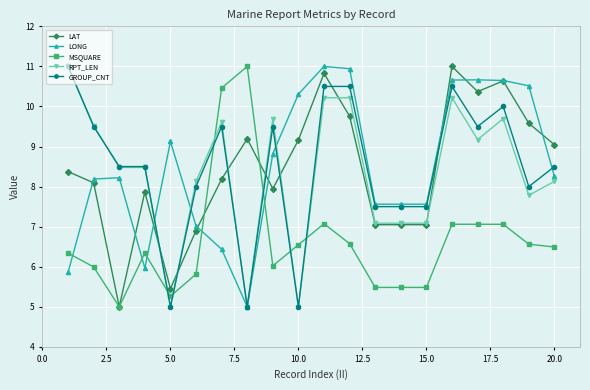

What are all the series names shown in the legend?

LAT, LONG, MSQUARE, RPT_LEN, GROUP_CNT